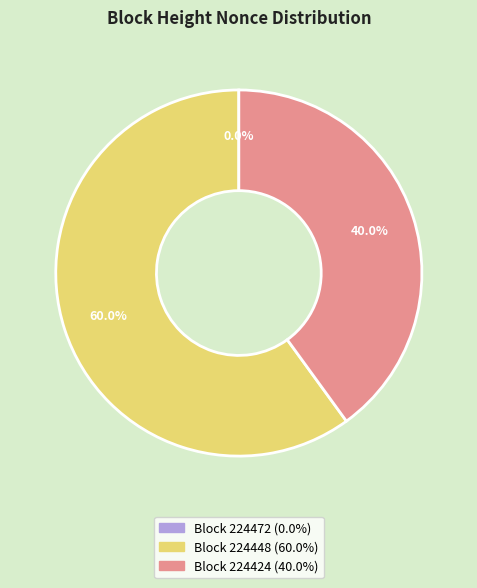

Which category has the smallest portion of the pie?

224472